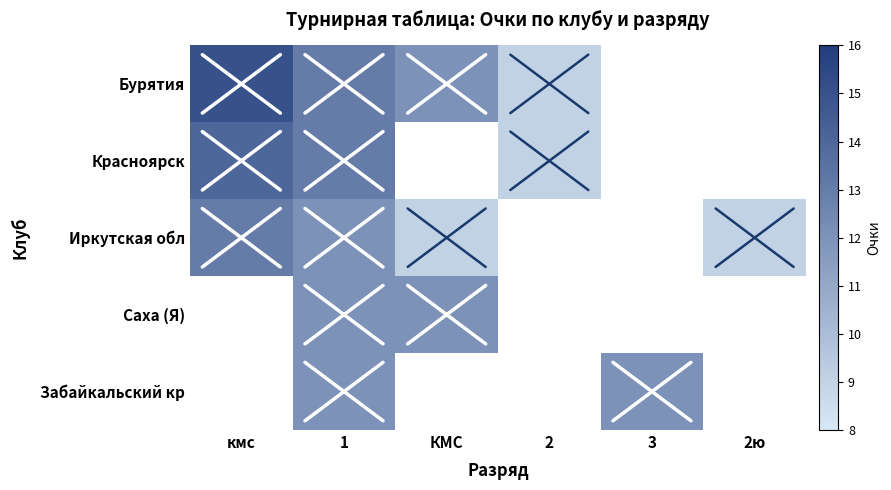

How many data points does each series have?

6